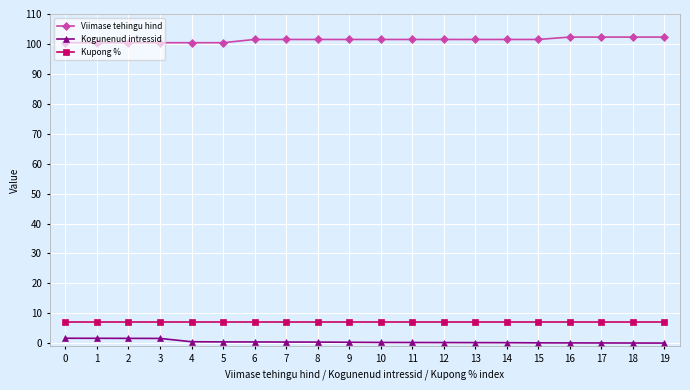

What is the sum of all Kupong % values?

140.0